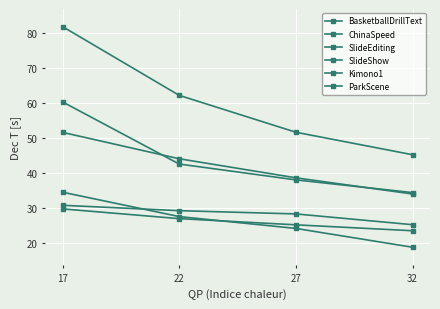

How many distinct data groups are displayed?

6